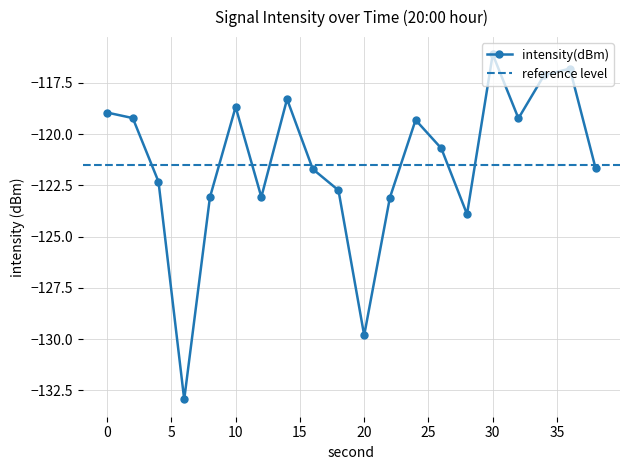

The chart shows a value of -118.7 at 10. True or false?

True